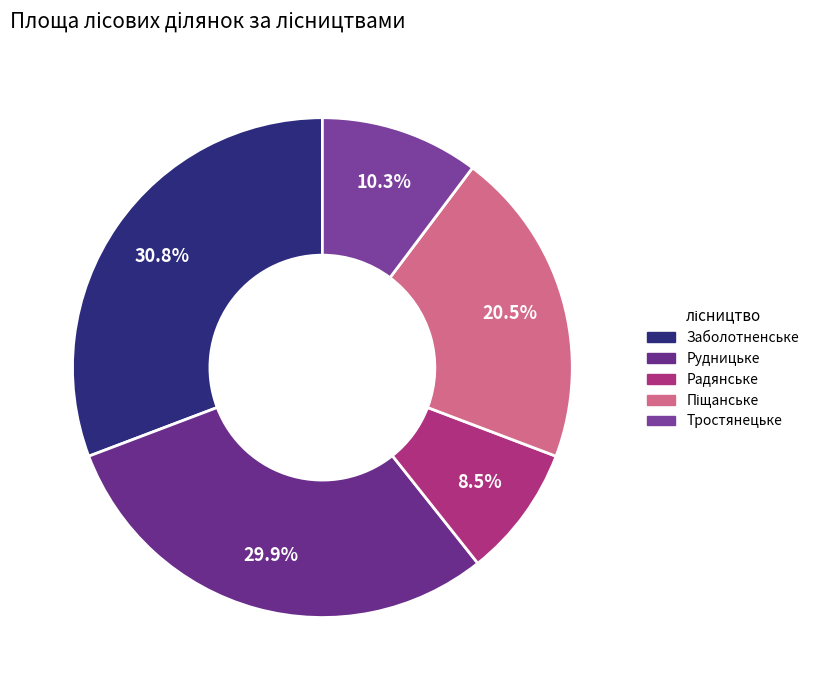

What portion of the pie excludes Рудницьке?

70.1%